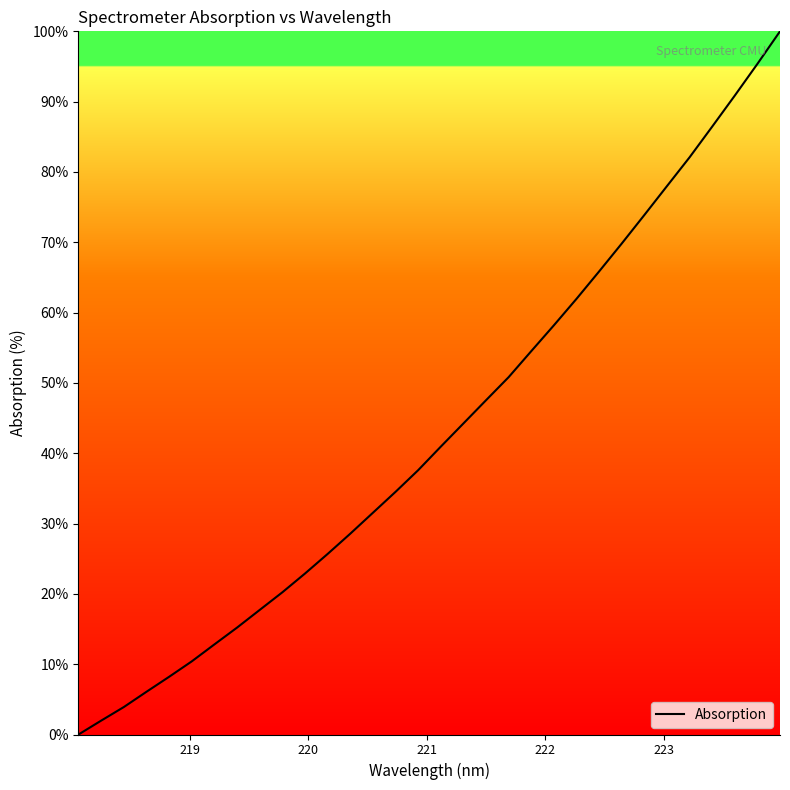

Is this an area chart (filled region under the line)?

No